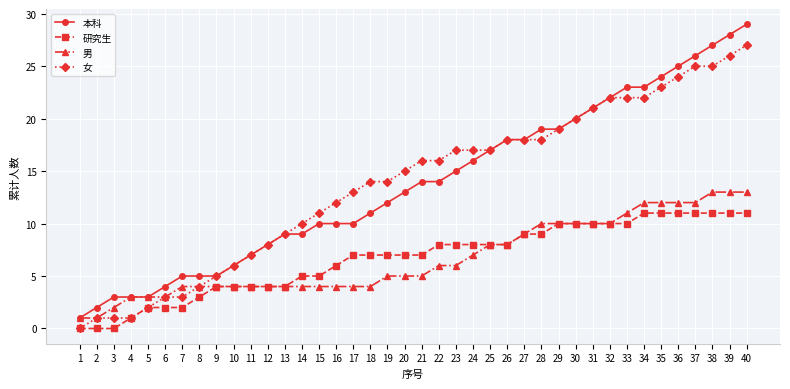

Reading left to right, transcribe all the data shown in this chart.

本科: 1	2	3	3	3	4	5	5	5	6	7	8	9	9	10	10	10	11	12	13	14	14	15	16	17	18	18	19	19	20	21	22	23	23	24	25	26	27	28	29
研究生: 0	0	0	1	2	2	2	3	4	4	4	4	4	5	5	6	7	7	7	7	7	8	8	8	8	8	9	9	10	10	10	10	10	11	11	11	11	11	11	11
男: 1	1	2	3	3	3	4	4	4	4	4	4	4	4	4	4	4	4	5	5	5	6	6	7	8	8	9	10	10	10	10	10	11	12	12	12	12	13	13	13
女: 0	1	1	1	2	3	3	4	5	6	7	8	9	10	11	12	13	14	14	15	16	16	17	17	17	18	18	18	19	20	21	22	22	22	23	24	25	25	26	27